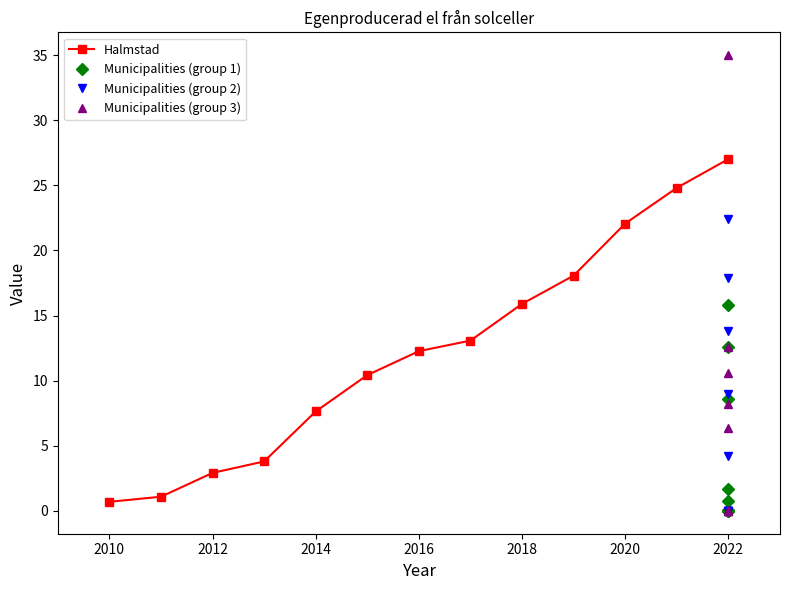

At which label is the value closest to 13?

2017